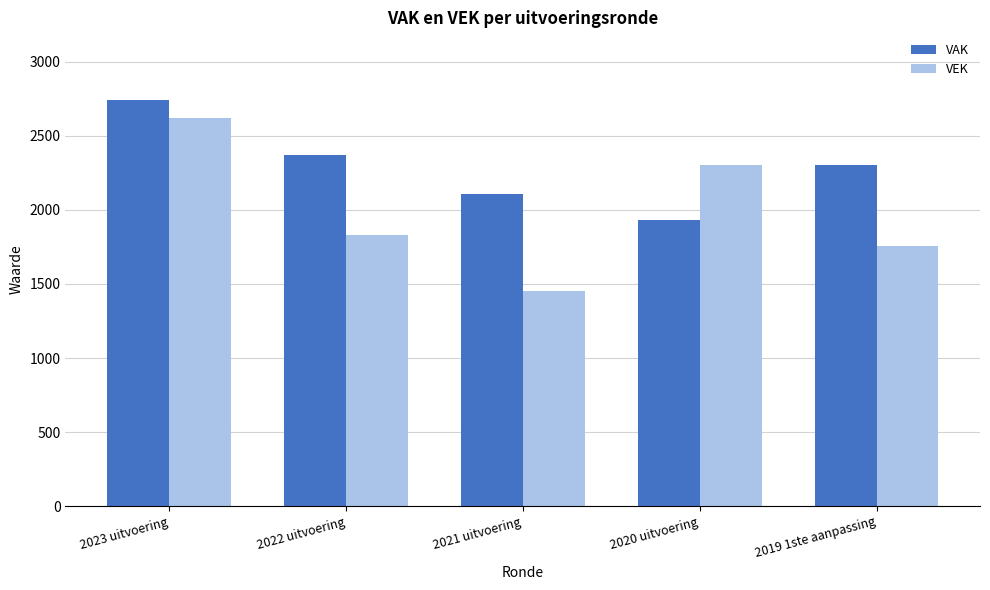

What is the average value of the VAK series?

2292